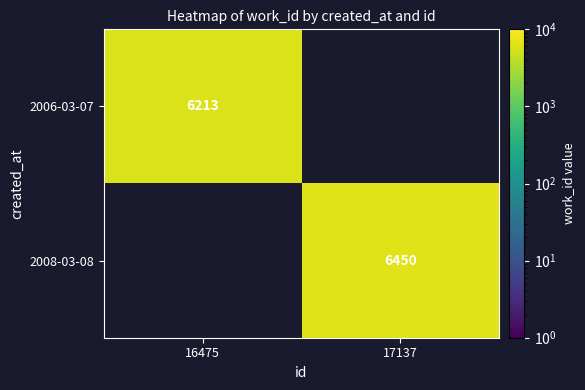

What is the minimum value shown in the chart?

6213.0